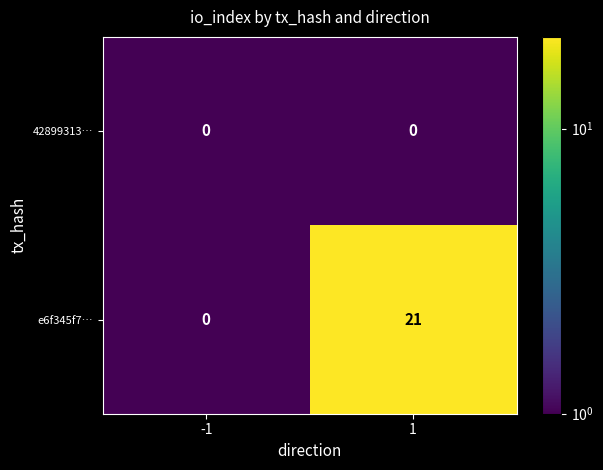

At which category is the sum across all series the highest?

1